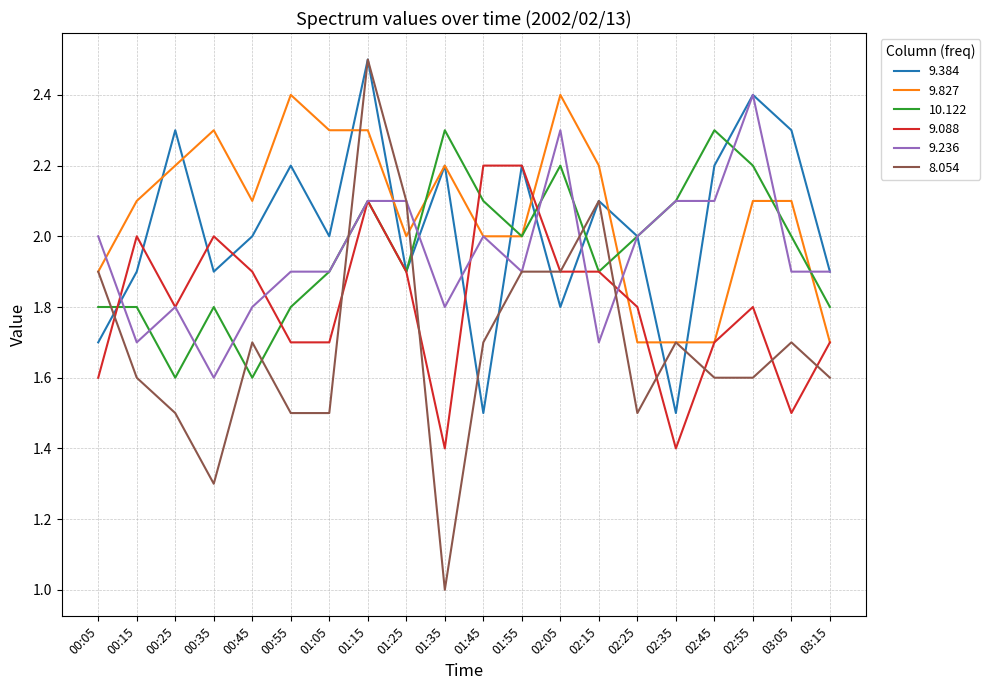

In 10.122, how many points are lower than both neighbors (excluding endpoints)?

5